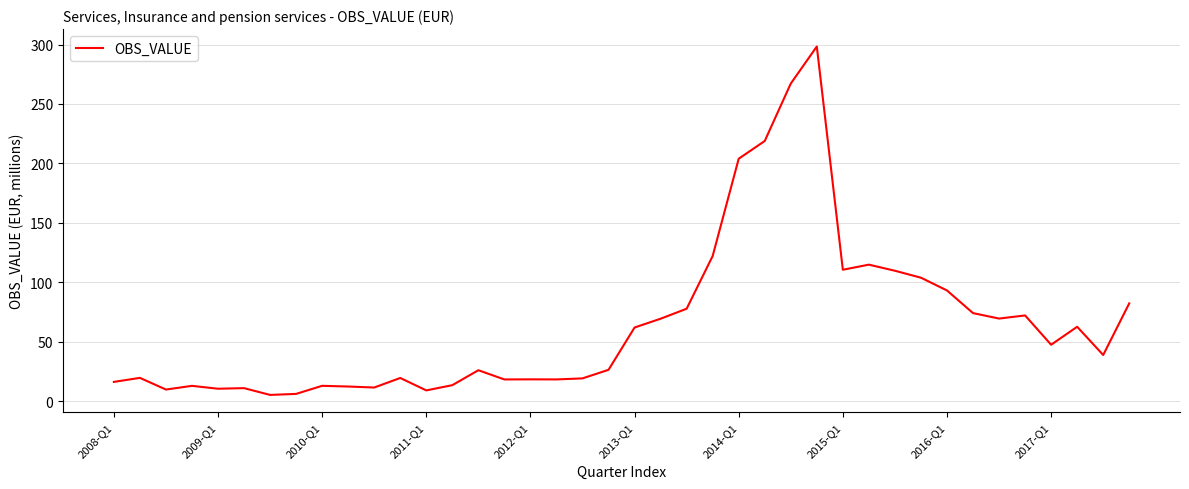

What is the maximum value shown in the chart?

298.4